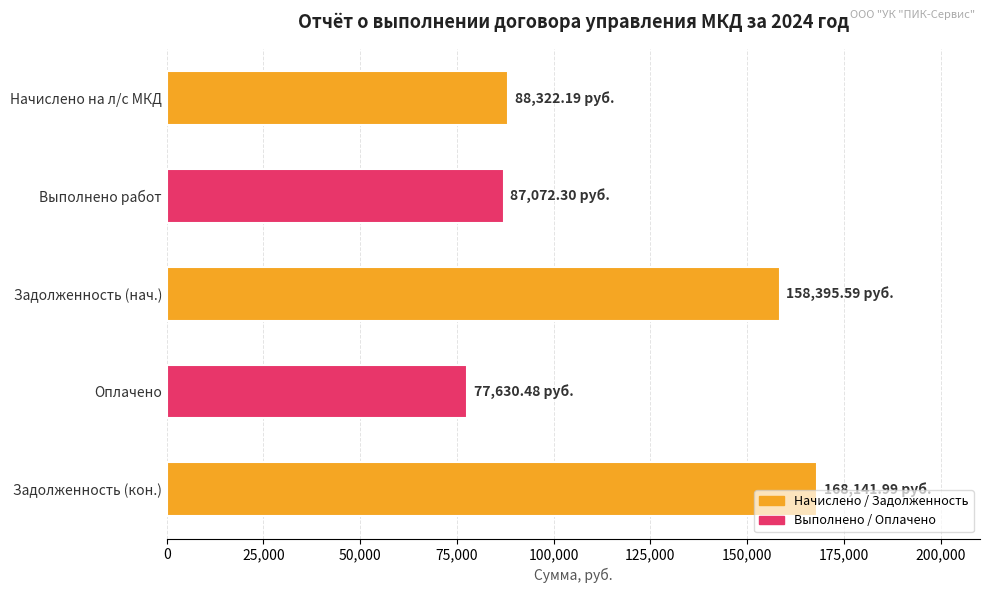

Does the chart contain stacked bars?

No